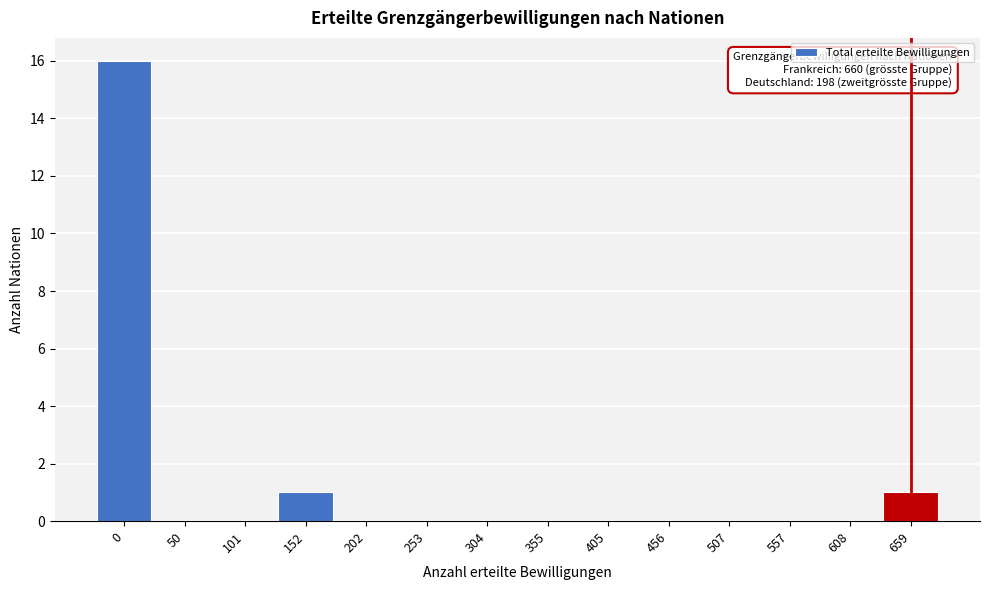

Reading left to right, extract all data points from this chart.

0=16	50=0	101=0	152=1	202=0	253=0	304=0	355=0	405=0	456=0	507=0	557=0	608=0	659=1